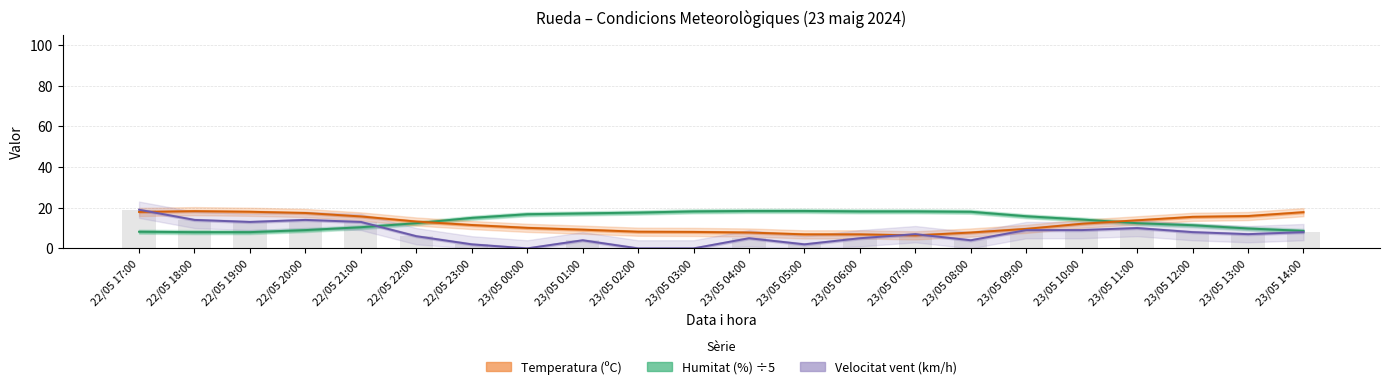

Rank the series at 23/05 05:00 from lowest to highest value.

Velocitat vent (km/h), Temperatura (ºC), Humitat (%) ÷5